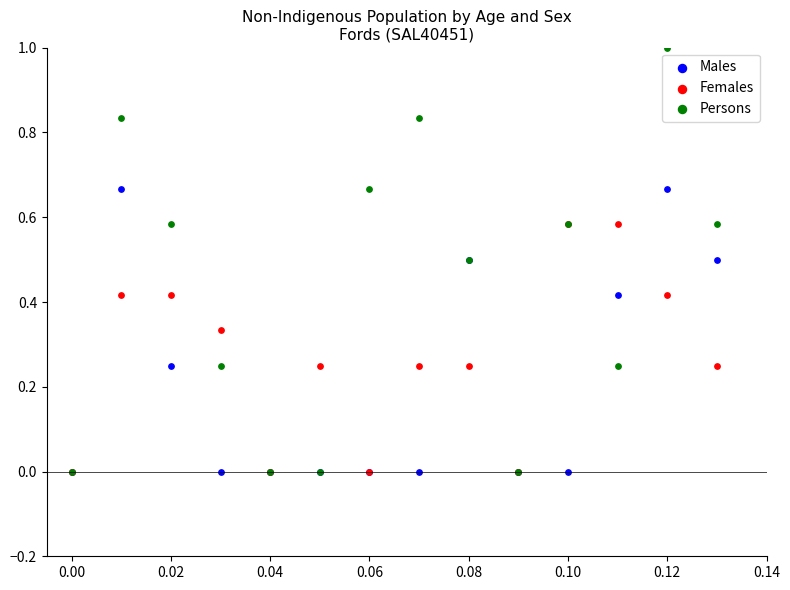

Which series has the largest Y range (max minus min)?

Persons